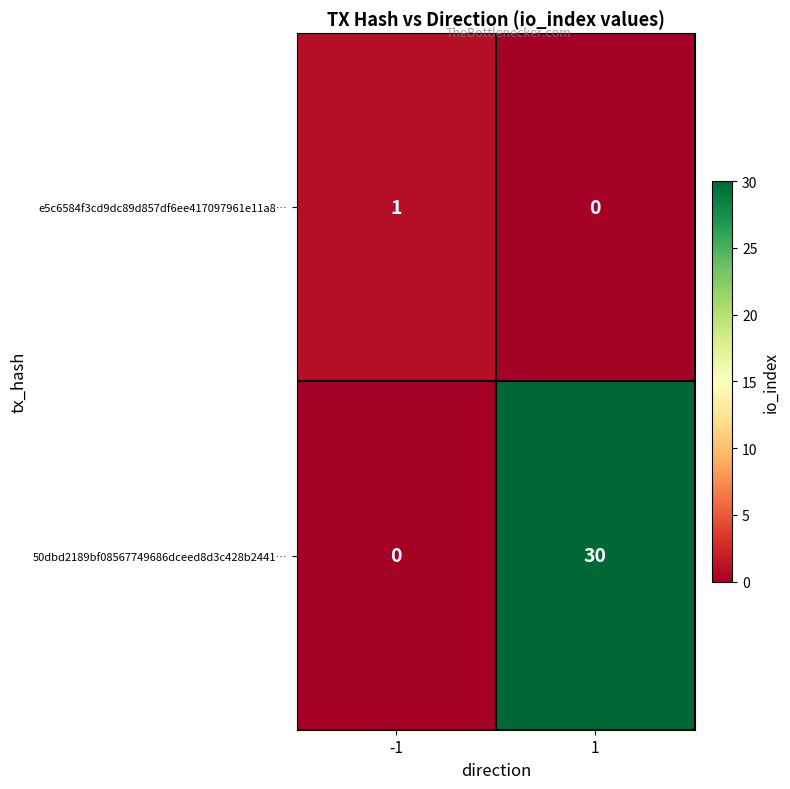

Is it true that 50dbd2189bf08567749686dceed8d3c428b2441… equals 49 at 1?

False